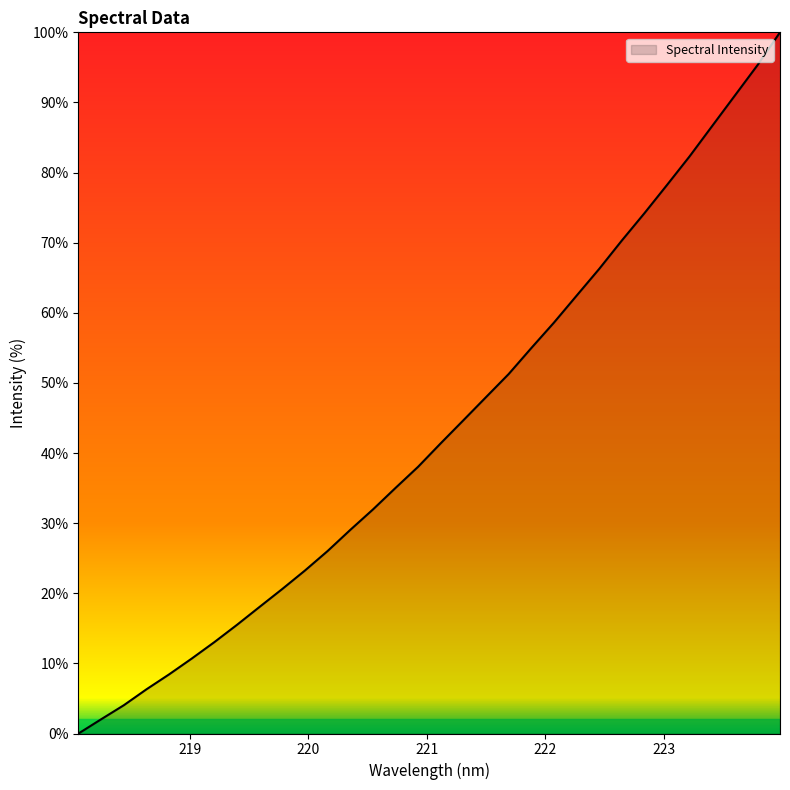

How many lines are shown in the chart?

1